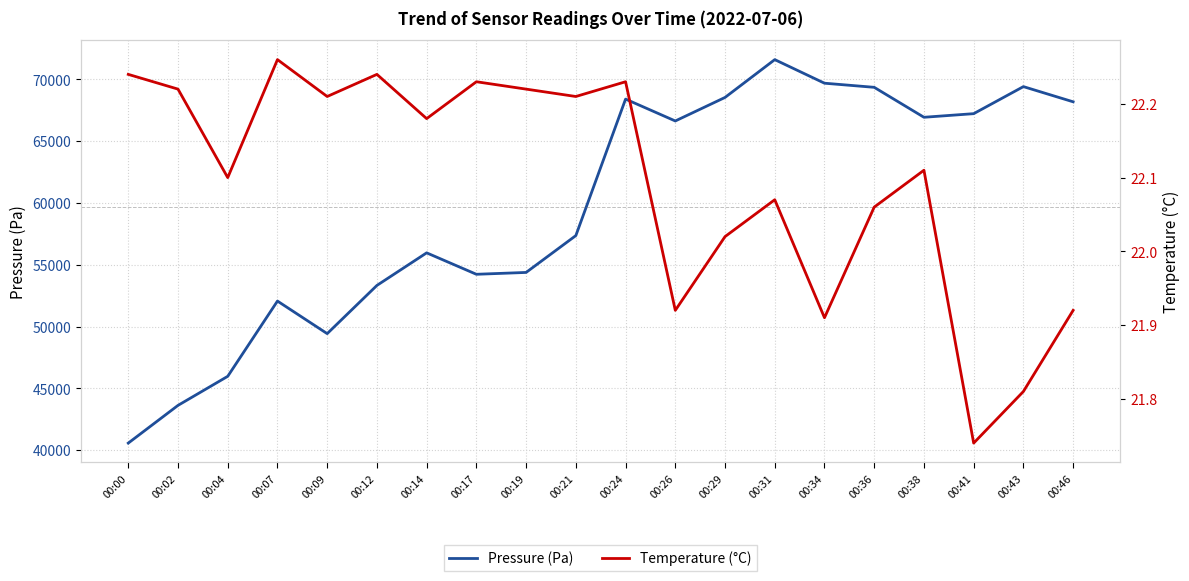

List the series in order of their overall mean, lowest first.

temperature, pressure